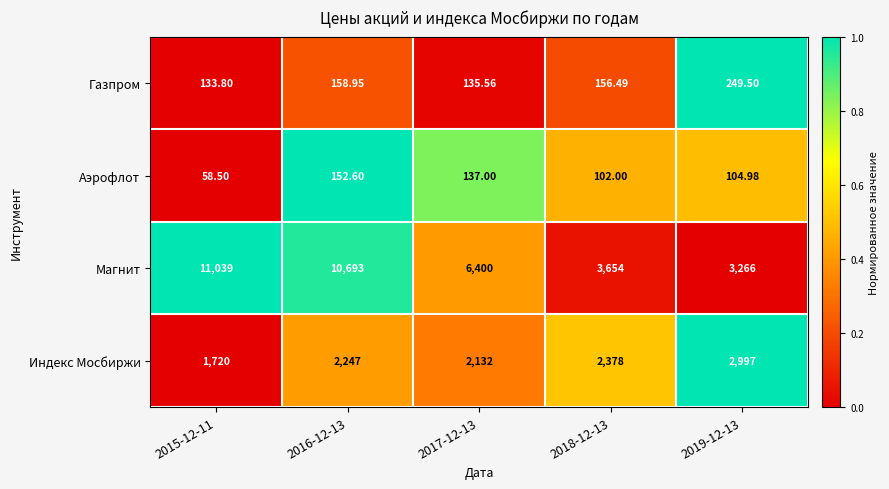

Rank the series at 2018-12-13 from highest to lowest value.

Магнит, Индекс Мосбиржи, Газпром, Аэрофлот